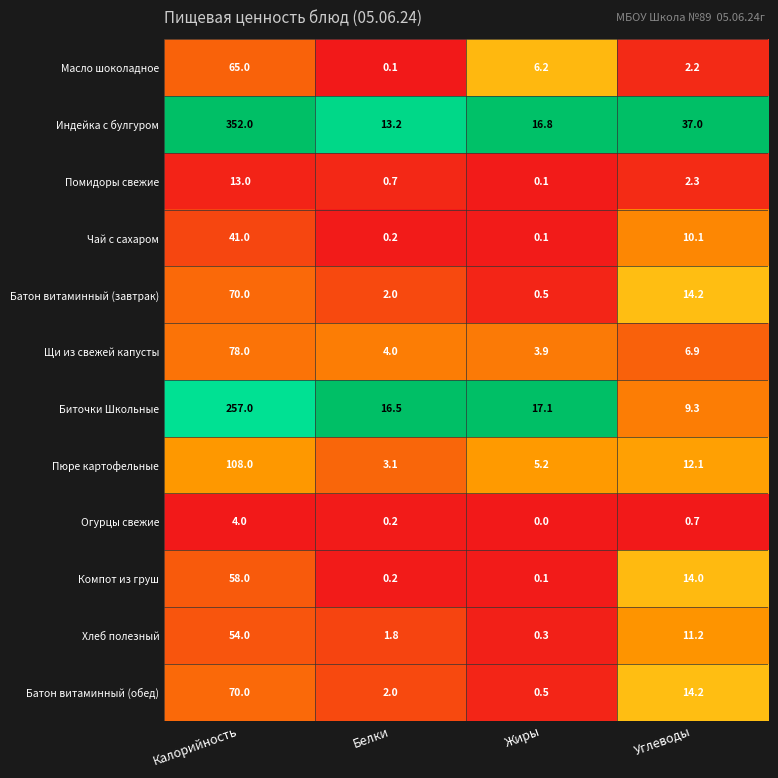

At which label does Щи из свежей капусты reach its minimum?

Жиры